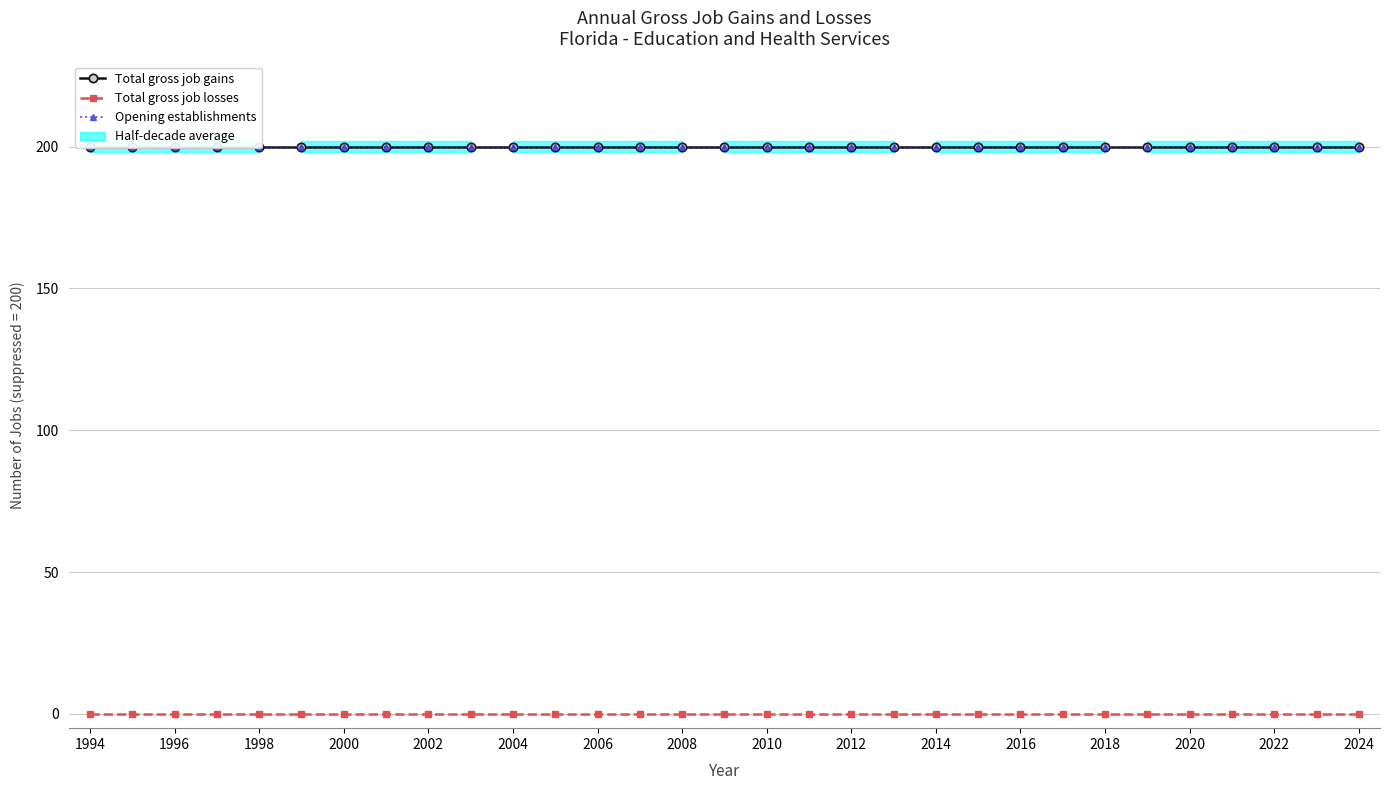

The value of Opening establishments at 2020 is 296. True or false?

False